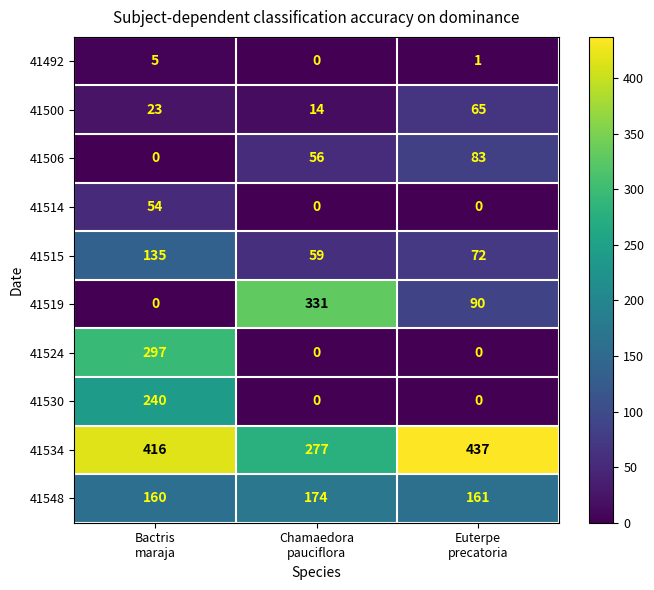

Reading left to right, list all the values displayed in this chart.

41492: 5	0	1
41500: 23	14	65
41506: 0	56	83
41514: 54	0	0
41515: 135	59	72
41519: 0	331	90
41524: 297	0	0
41530: 240	0	0
41534: 416	277	437
41548: 160	174	161